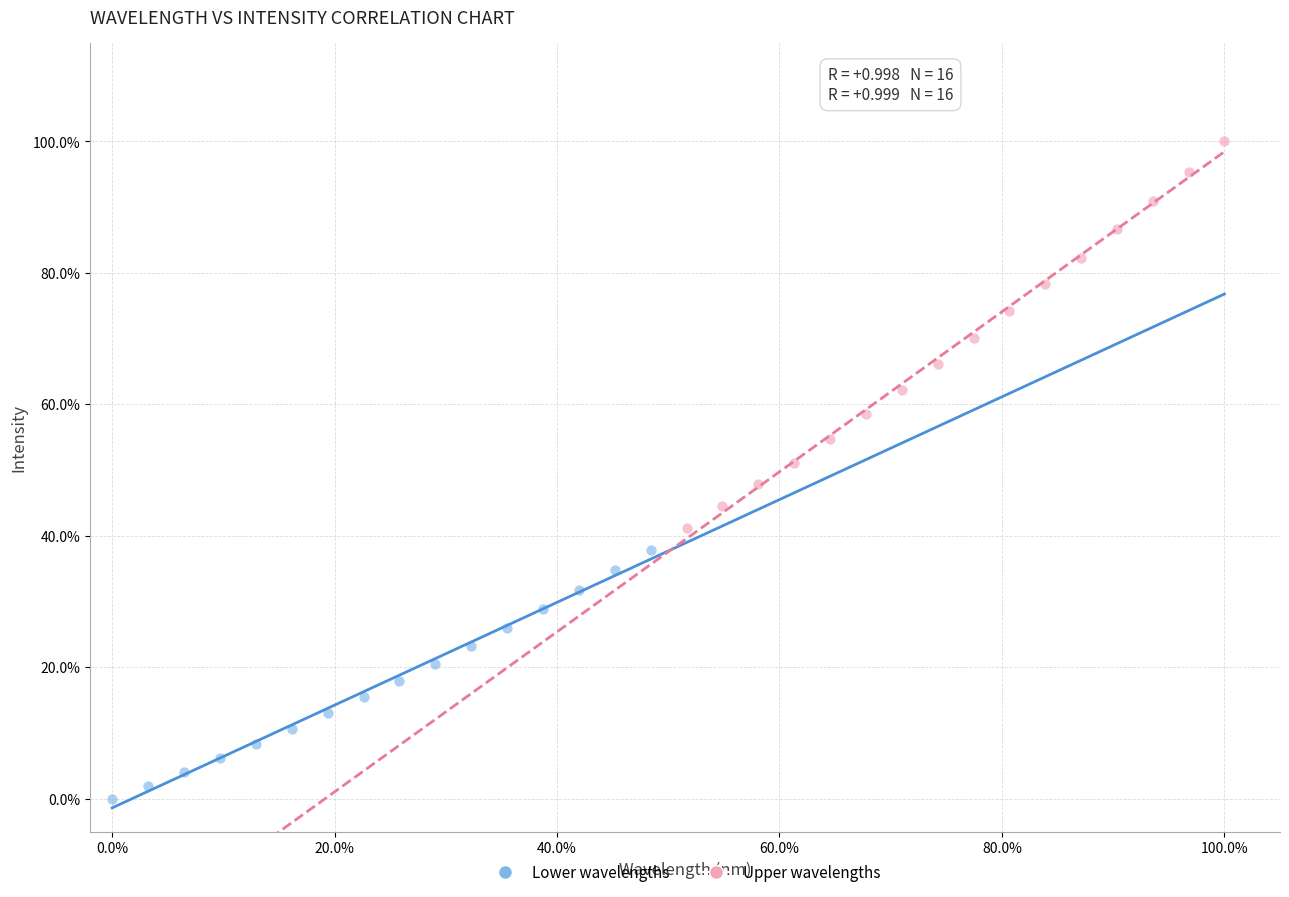

Which series reaches the maximum Y coordinate?

Upper wavelengths